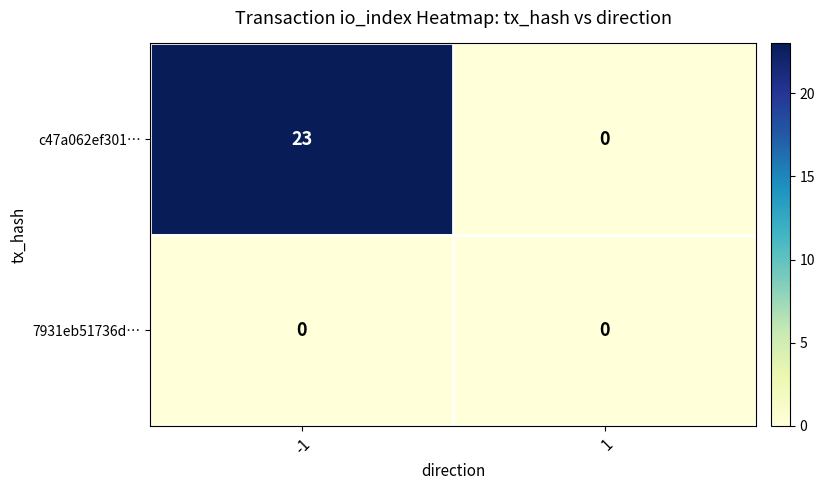

What is the approximate value of c47a062ef301… at -1?

23